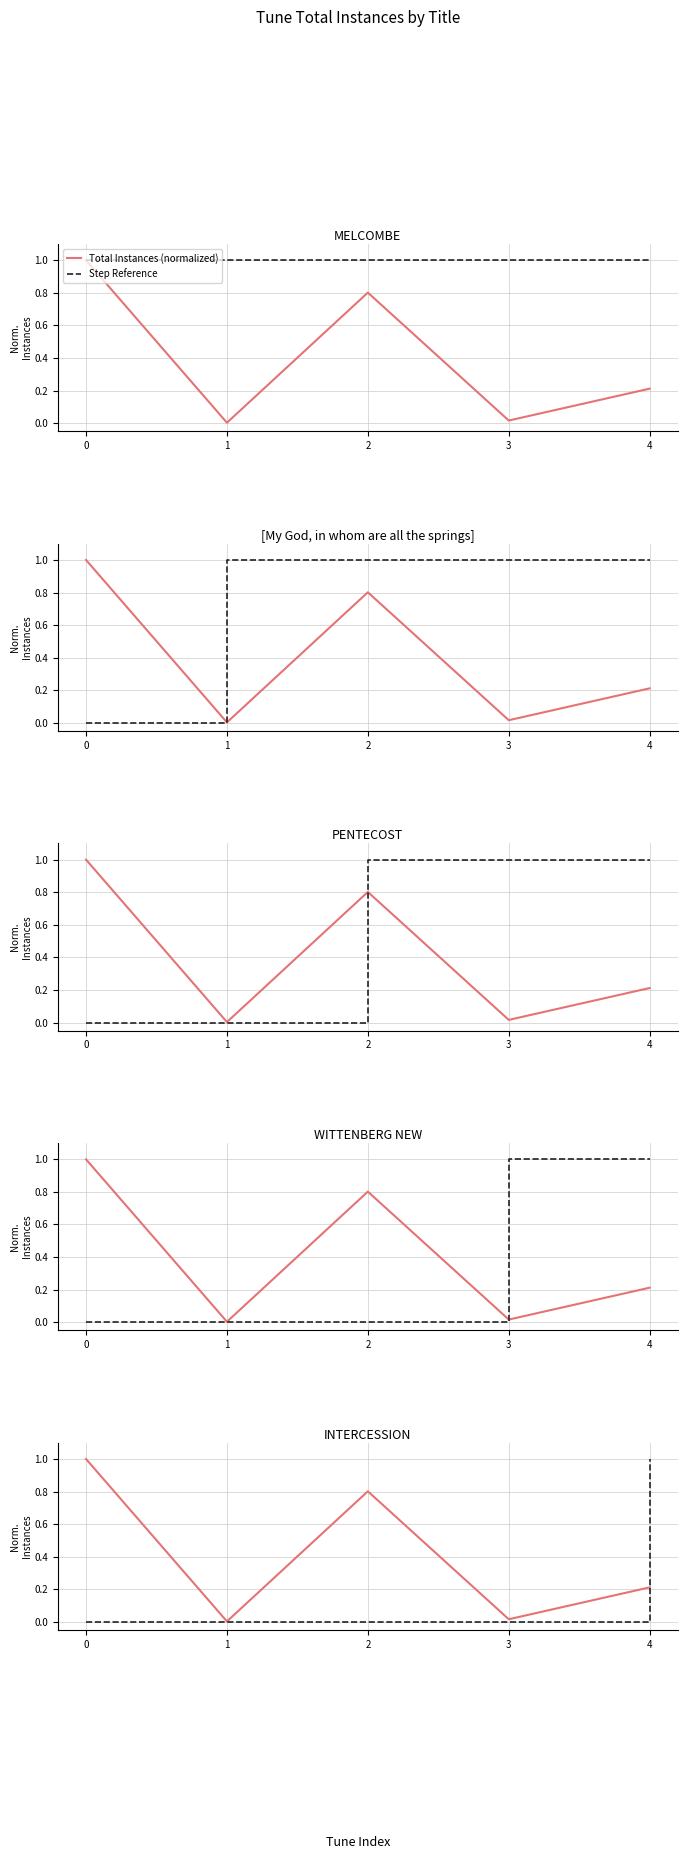

How many lines are shown in the chart?

2